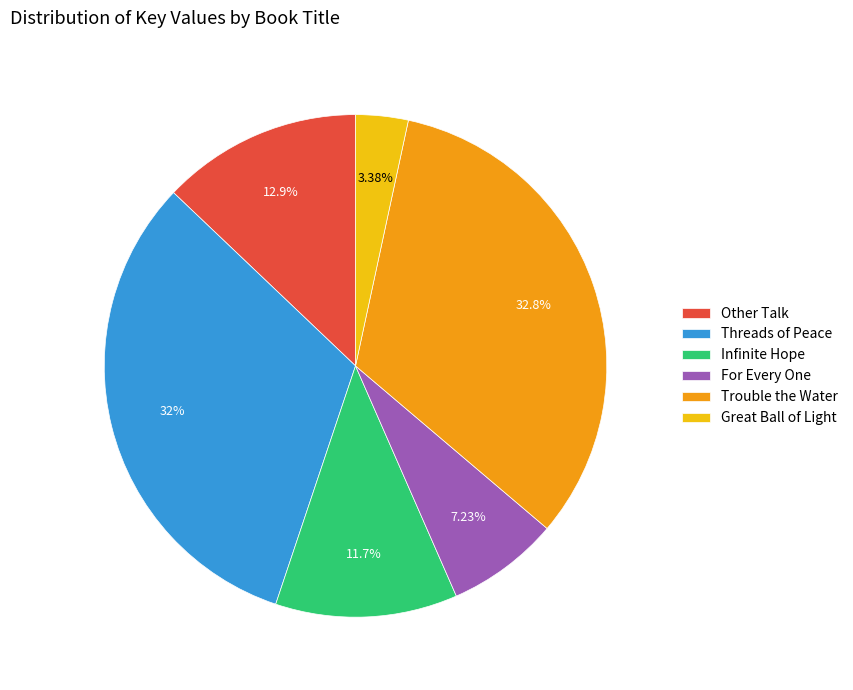

To the nearest percent, what is the difference between the Other Talk and Trouble the Water slice percentages?

20%